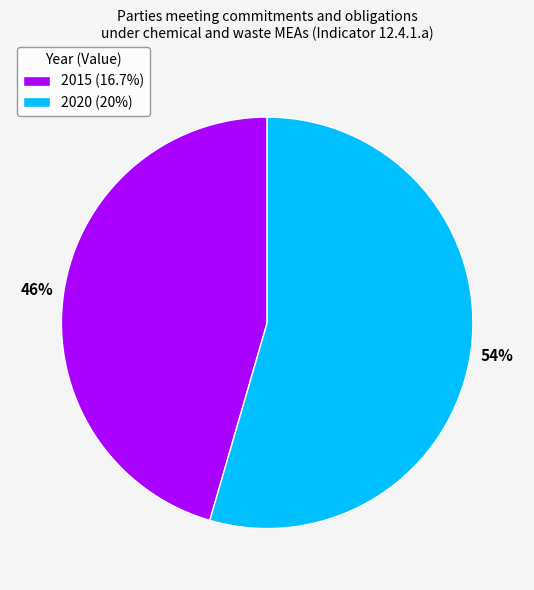

Does 2020 represent more than half of the total?

Yes